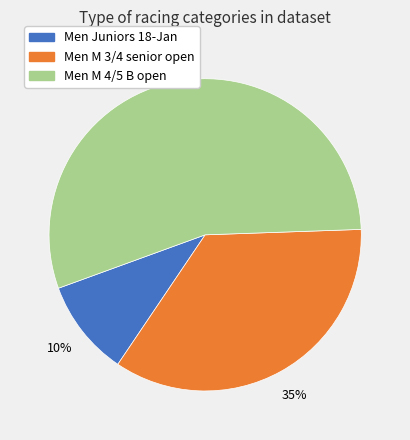

How many slices are in this pie chart?

3